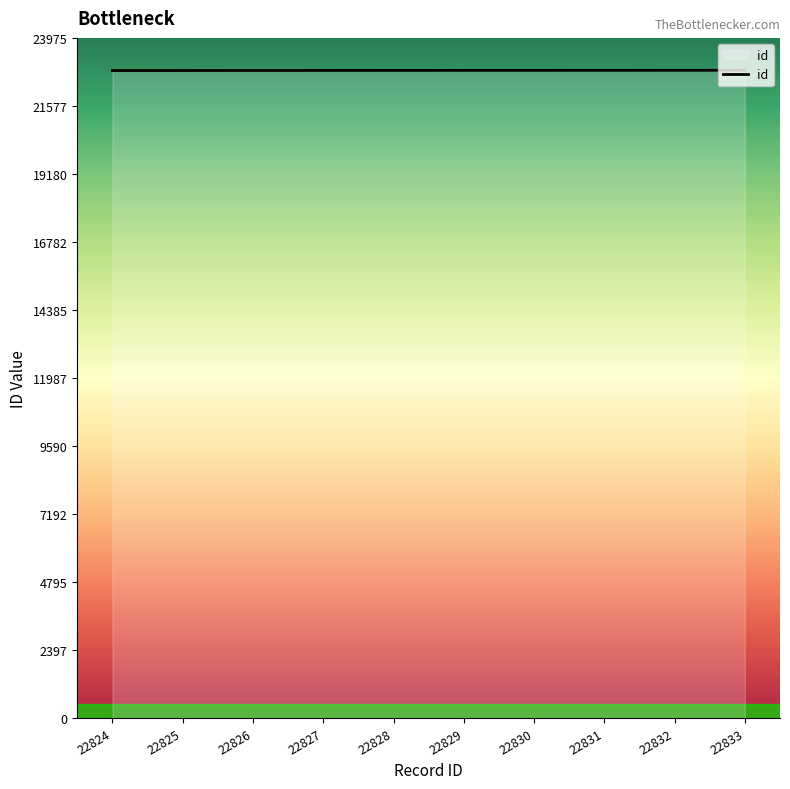

The chart shows a value of 4958 at 22830. True or false?

False